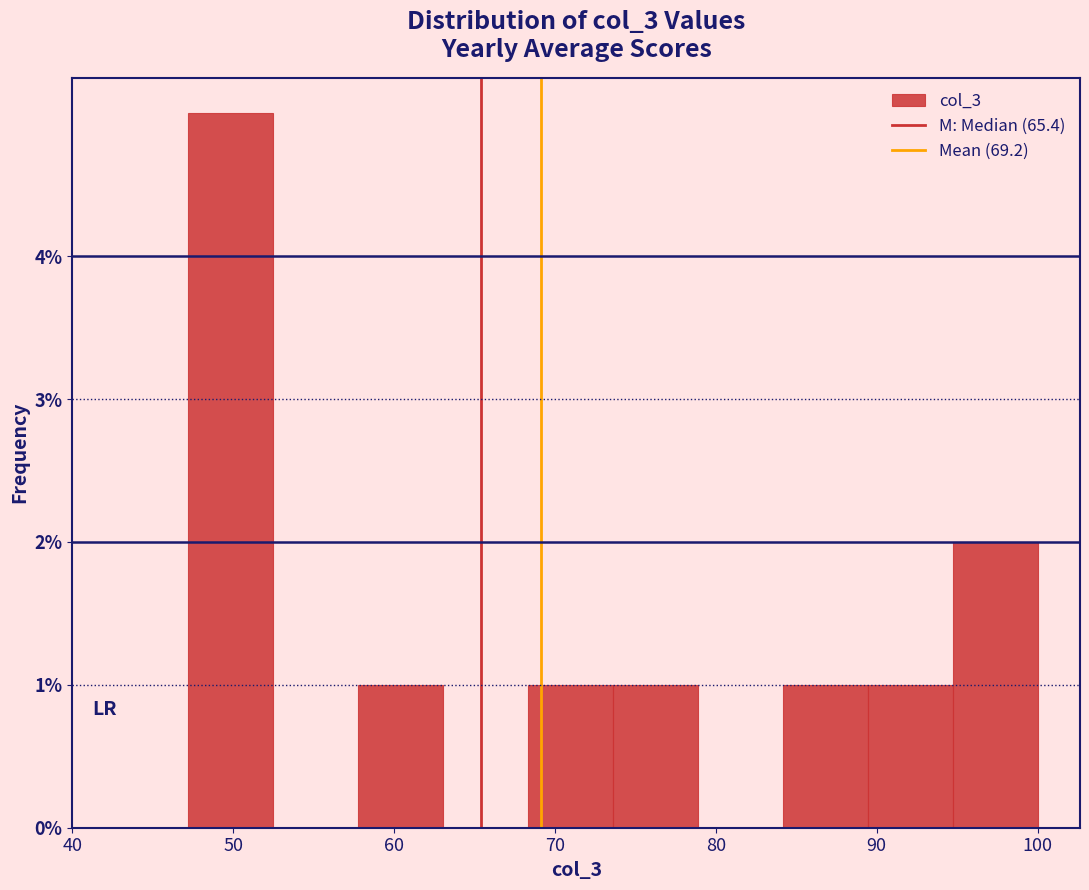

Reading left to right, transcribe this chart: for each bar, give the range it covers on the x-axis and its height. Neither the bar edges nor the heights are printed on the chart, so give them approximately, as read against the axes.

47 to 52: 5
52 to 58: 0
58 to 63: 1
63 to 68: 0
68 to 74: 1
74 to 79: 1
79 to 84: 0
84 to 89: 1
89 to 95: 1
95 to 100: 2